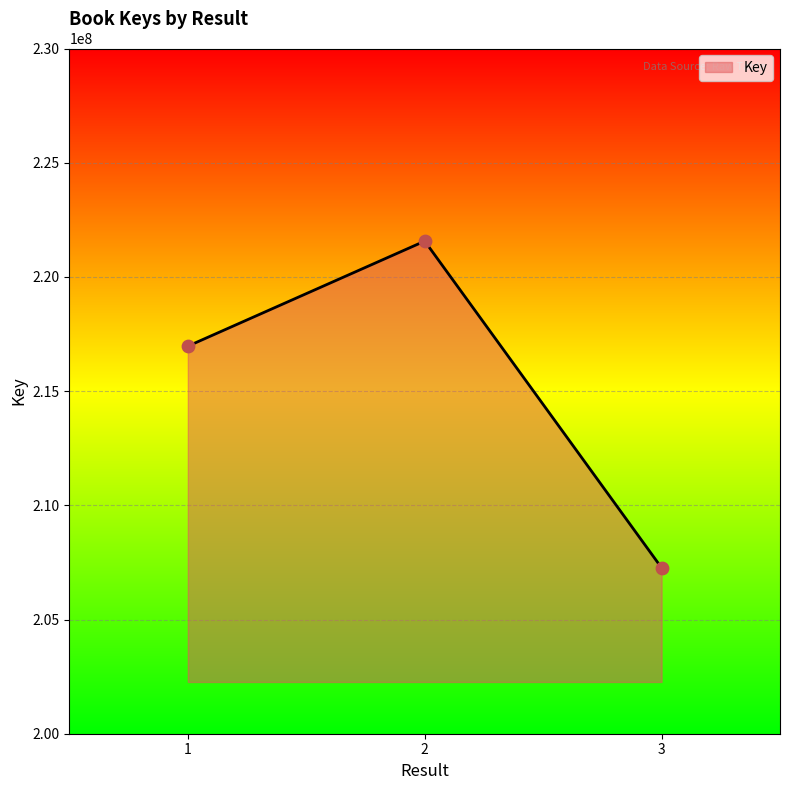

What is the change in value from 2 to 3?

-14301879